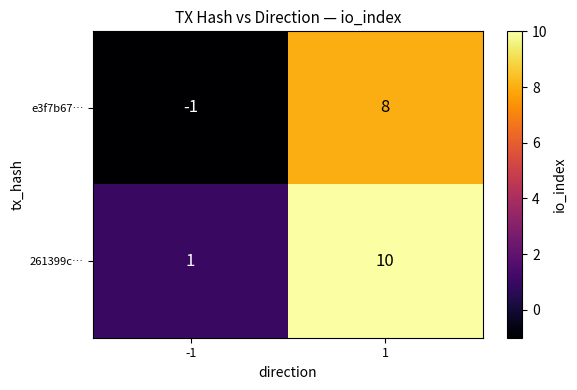

Count the number of categories in the chart.

2